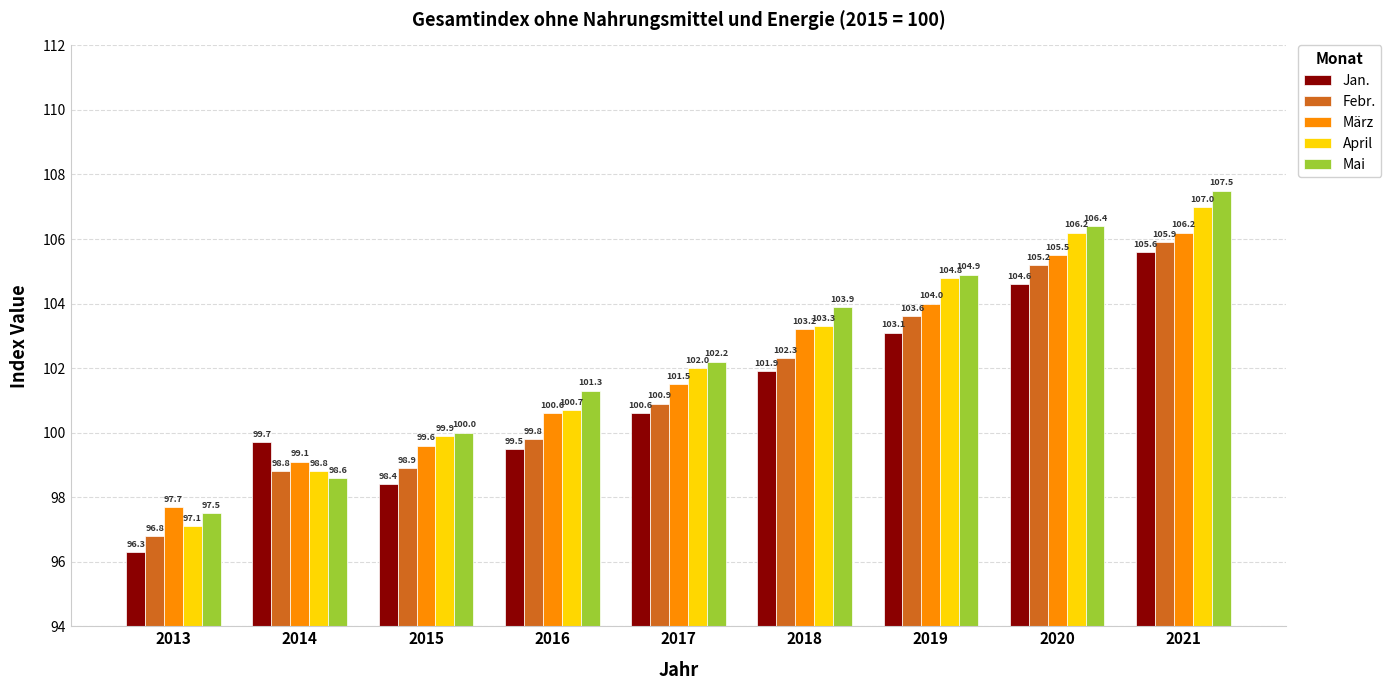

The value of März at 2013 is 97.7. True or false?

True